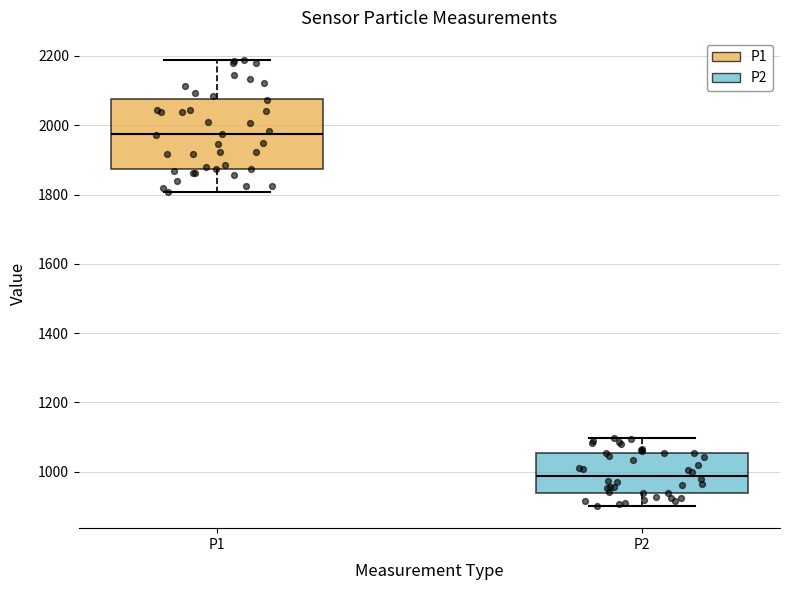

Comparing the boxes themselves (not the whiskers), which one is the tallest?

P1